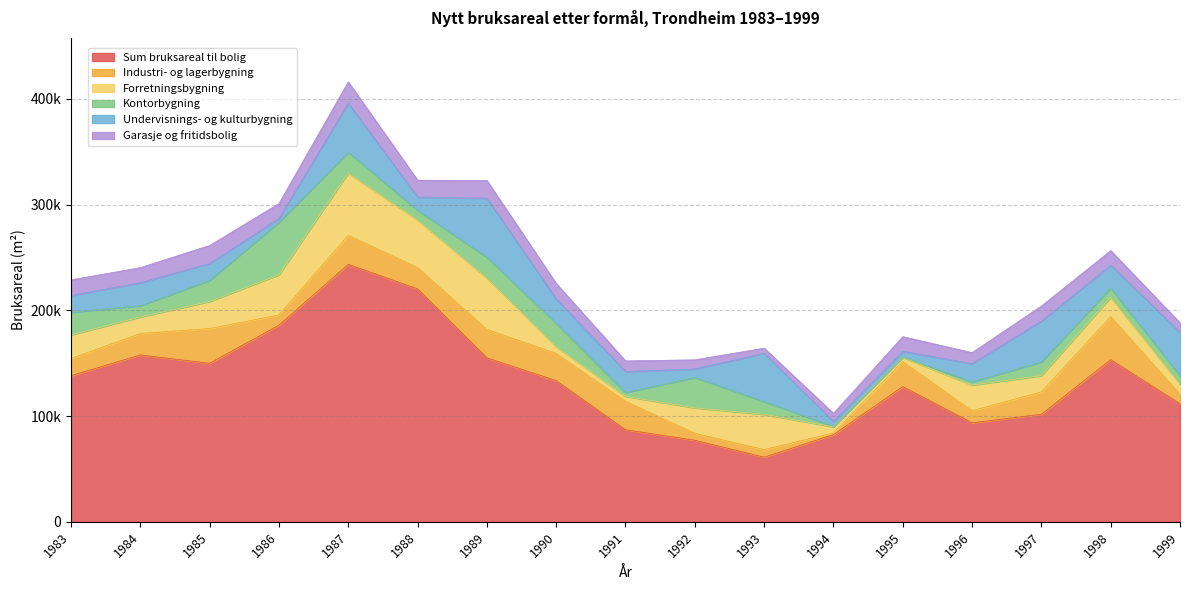

The Kontorbygning series shows 4752.0 at 1985. True or false?

False